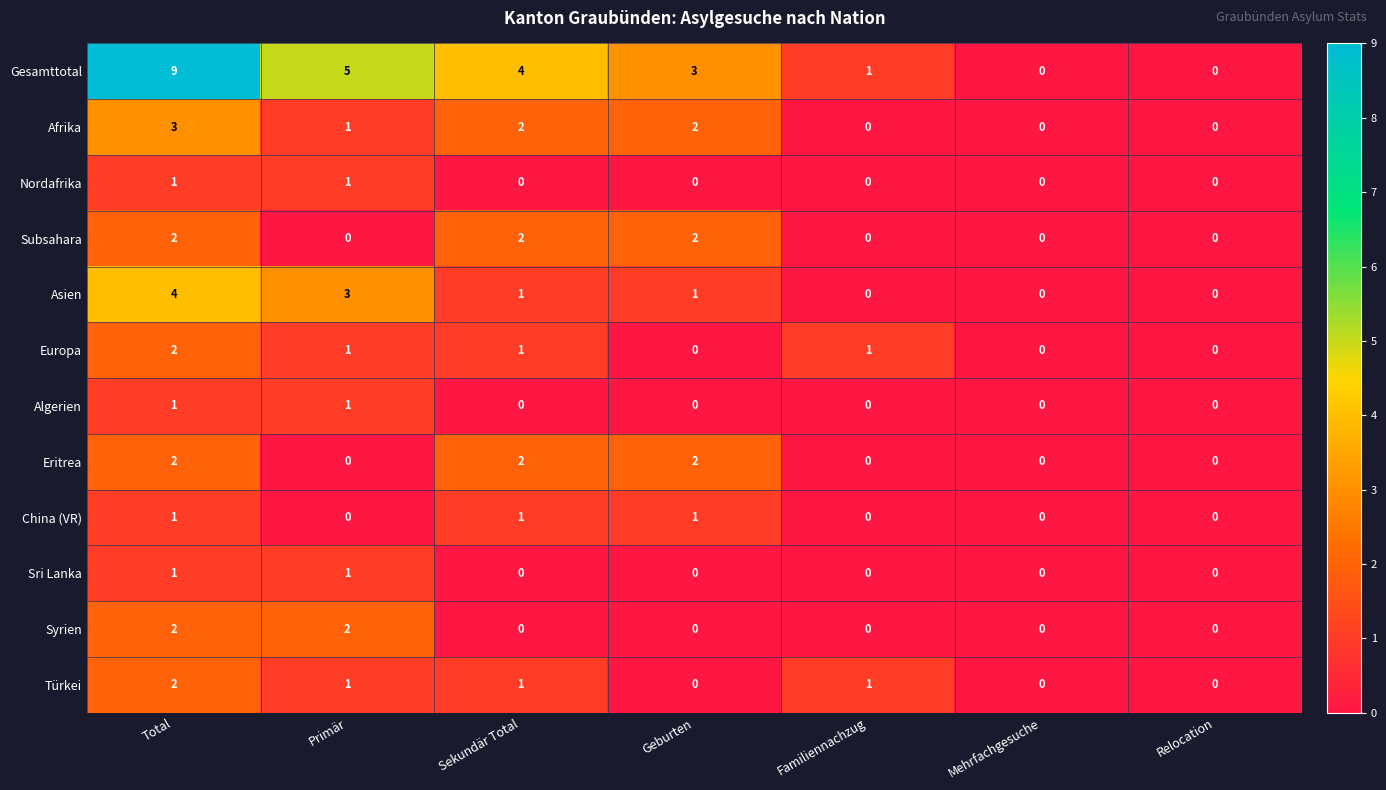

The value of China (VR) at Familiennachzug is 0. True or false?

True